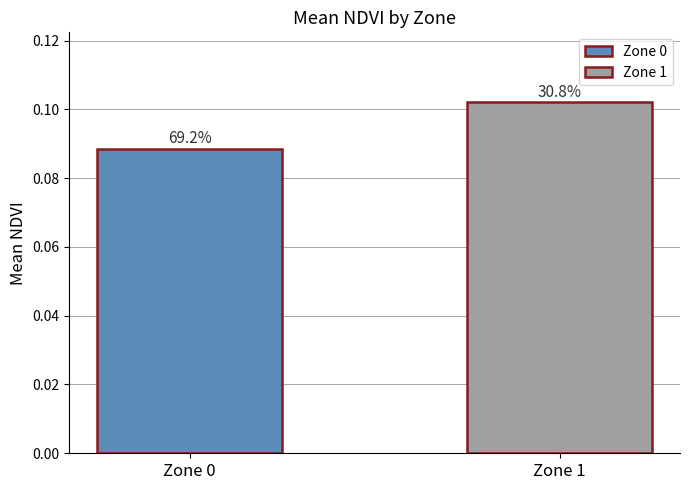

How many bars are there in total?

2